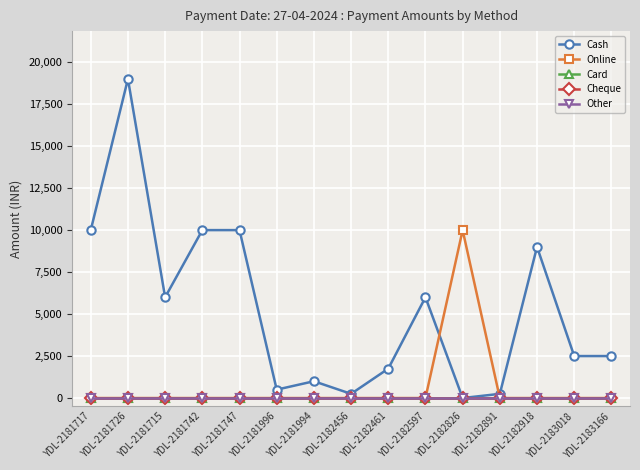

Which series has the largest range (max minus min)?

Cash